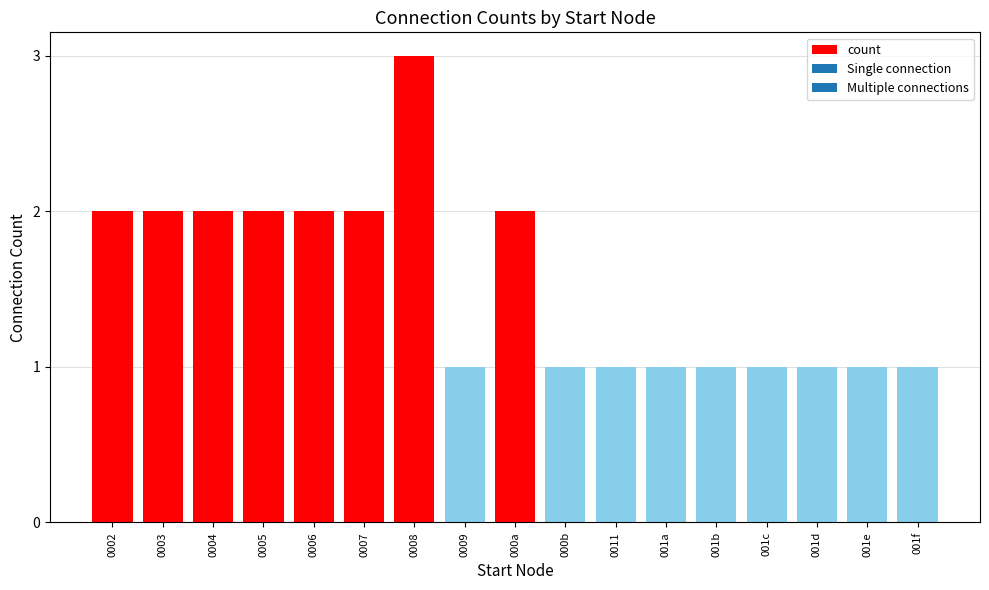

What is the sum of the values at 0004 and 001e?

3